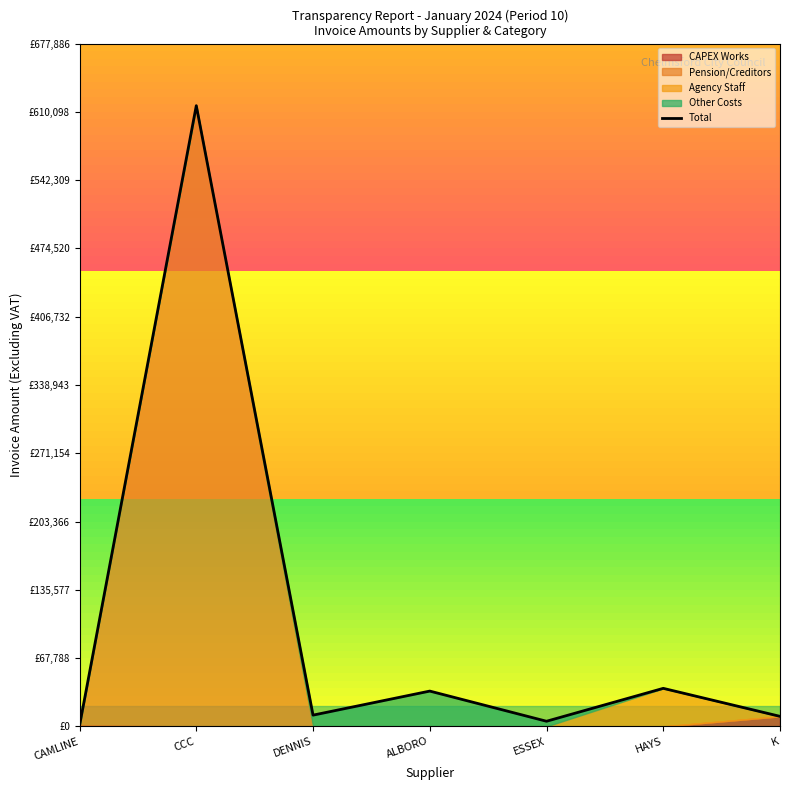

Where is the first local minimum?

DENNIS